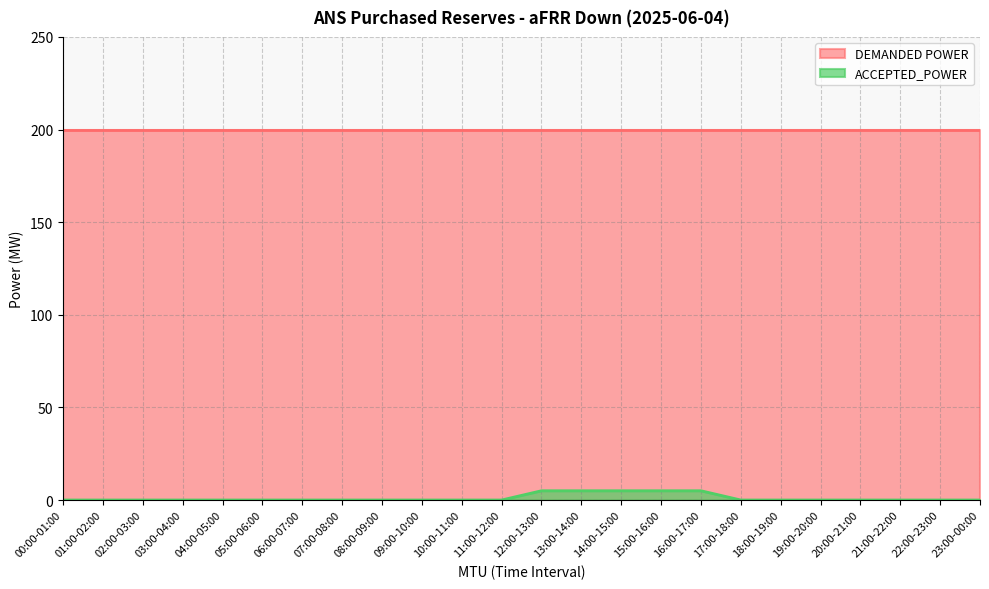

What is the label of the 1st point from the right?

23:00-00:00